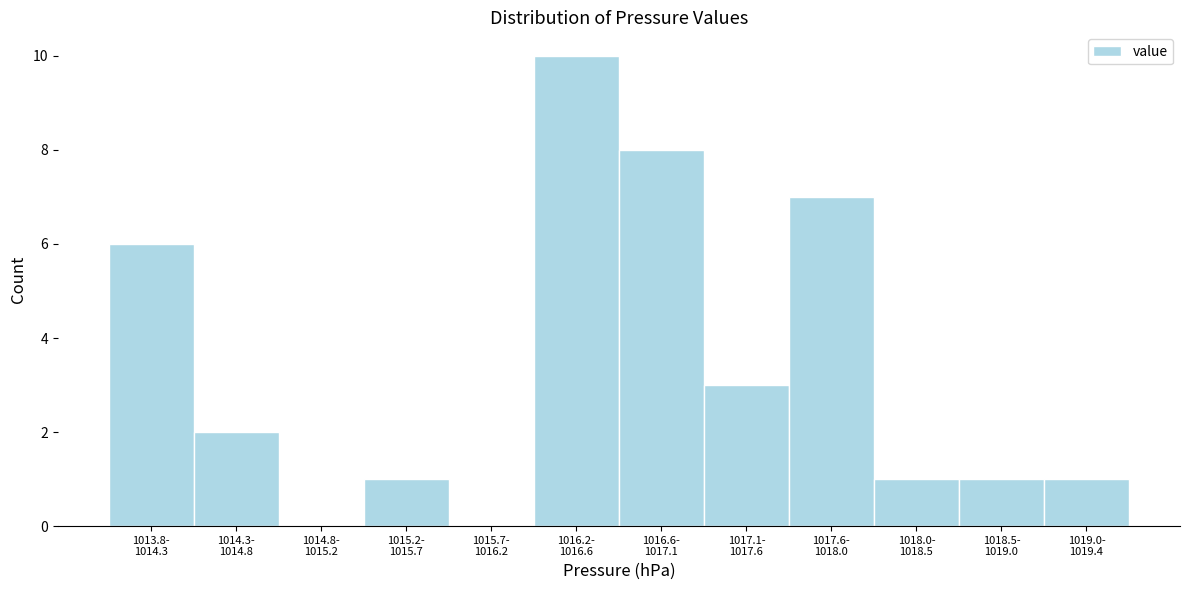

What is the maximum value shown in the chart?

10